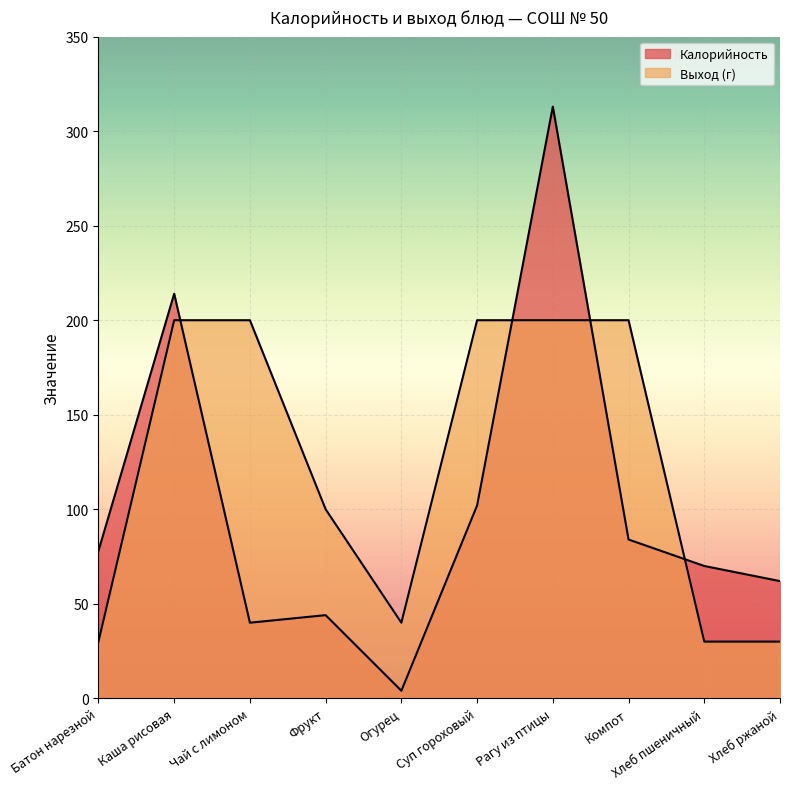

In Калорийность, how many points are lower than both neighbors (excluding endpoints)?

2